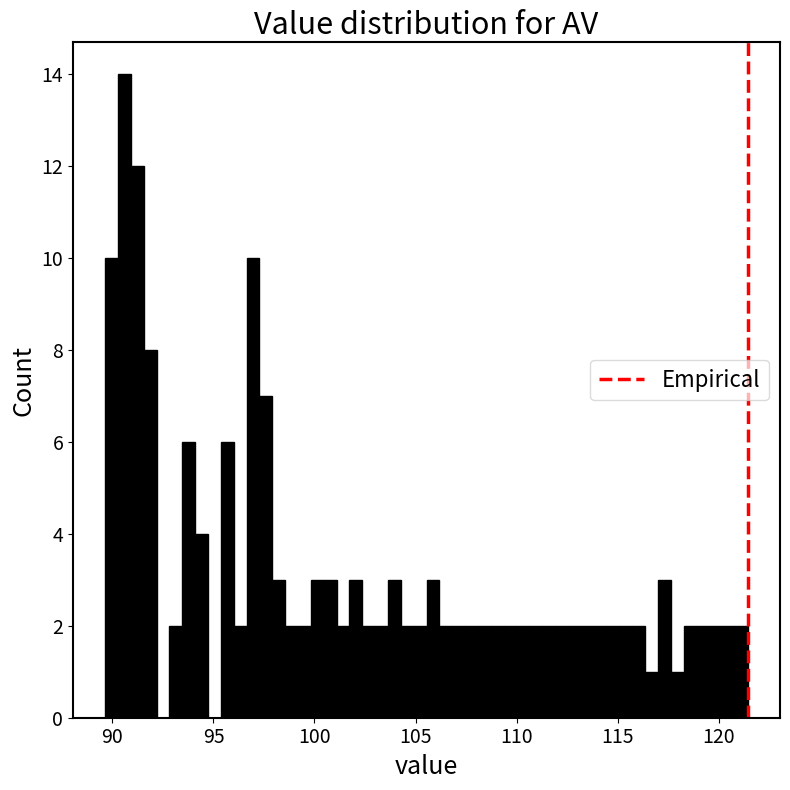

Read against the x-axis, roughly where is the centre of the tallest bar?

90.5